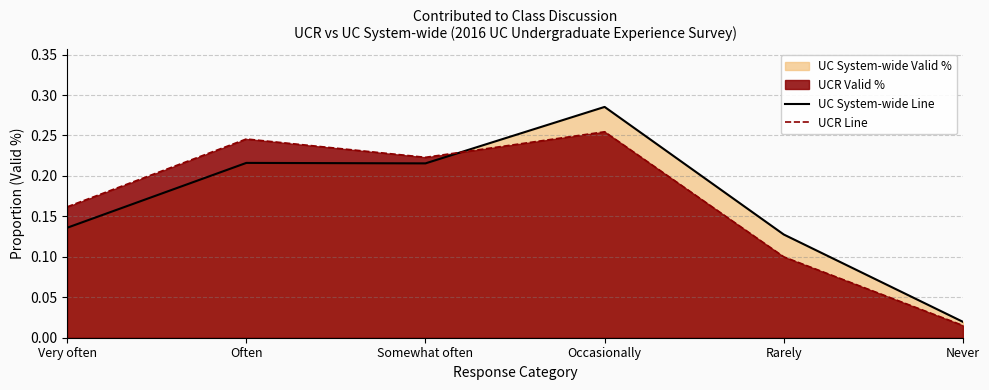

True or false: UC System-wide Line and UCR Line cross at least once.

True